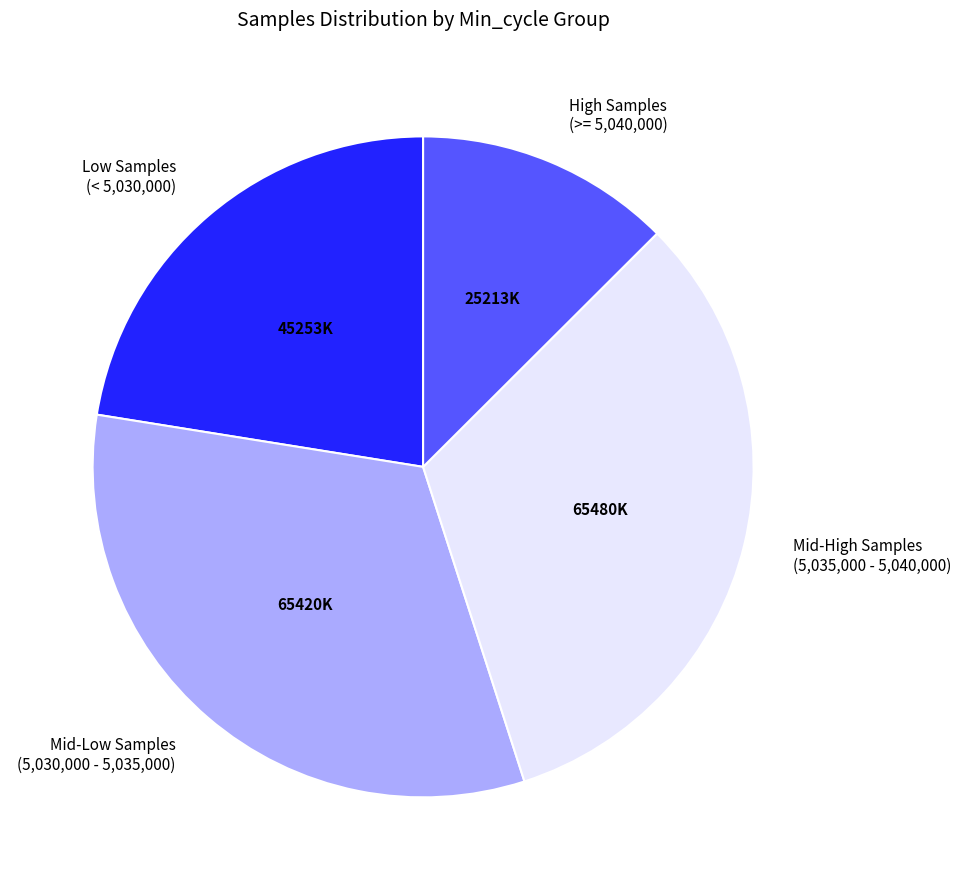

Does any single category account for the majority?

No